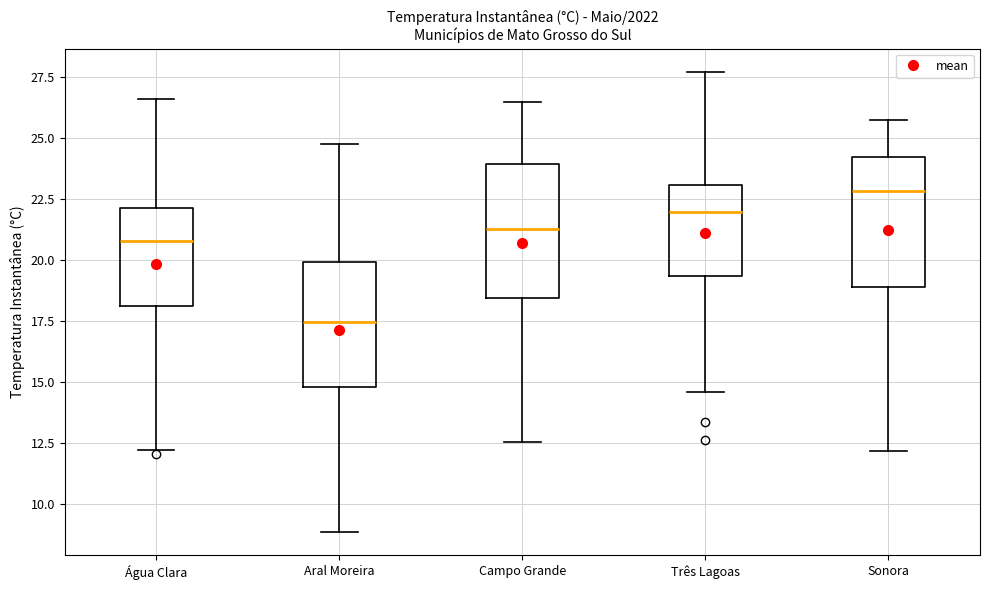

Reading left to right, read every box against the y-axis: the position of its median line, the range the box covers, and the ends of its whiskers. The values are not printed on the chart, so give them approximately, as read against the axis.

Água Clara: median 21.0, box 18.0 to 22.0, whiskers 12.0 to 26.5
Aral Moreira: median 17.5, box 15.0 to 20.0, whiskers 9.0 to 25.0
Campo Grande: median 21.5, box 18.5 to 24.0, whiskers 12.5 to 26.5
Três Lagoas: median 22.0, box 19.5 to 23.0, whiskers 14.5 to 27.5
Sonora: median 23.0, box 19.0 to 24.0, whiskers 12.0 to 26.0